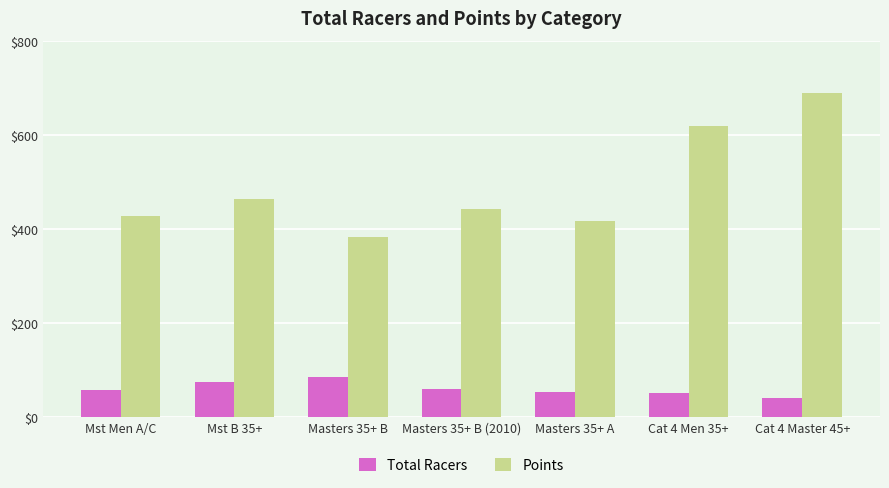

What are all the series names shown in the legend?

Total Racers, Points